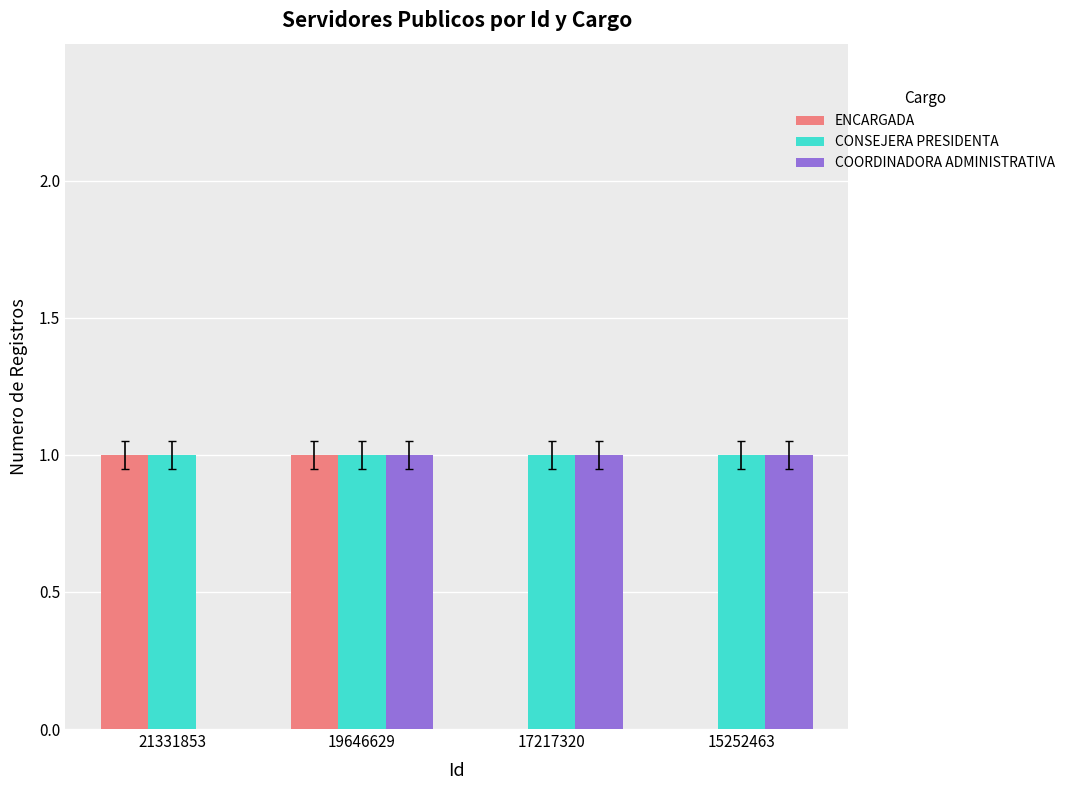

How many series are shown in this chart?

3